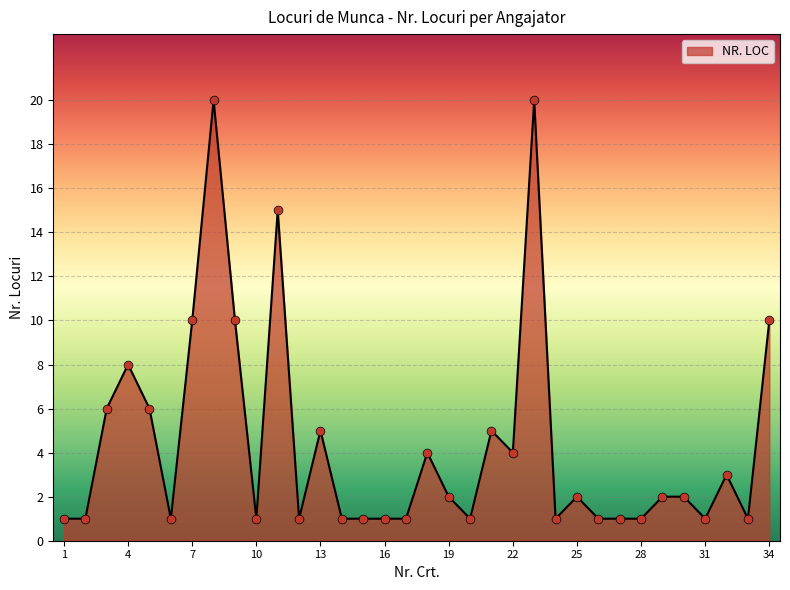

What is the greatest value displayed?

20